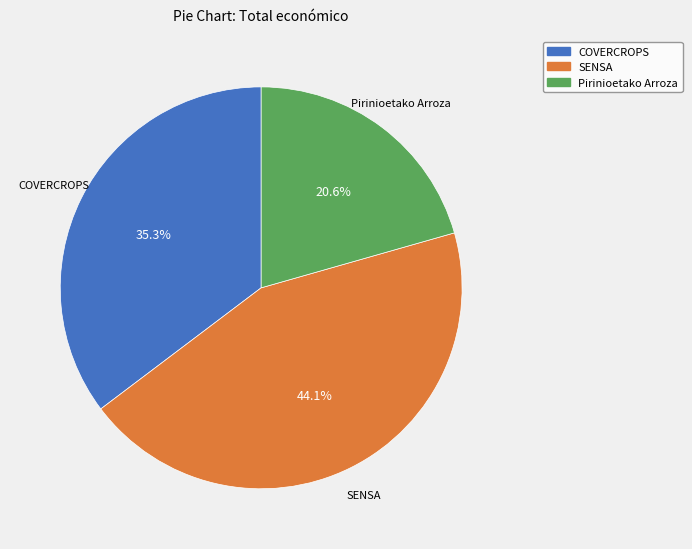

Rank the categories by value from lowest to highest.

Pirinioetako Arroza, COVERCROPS, SENSA